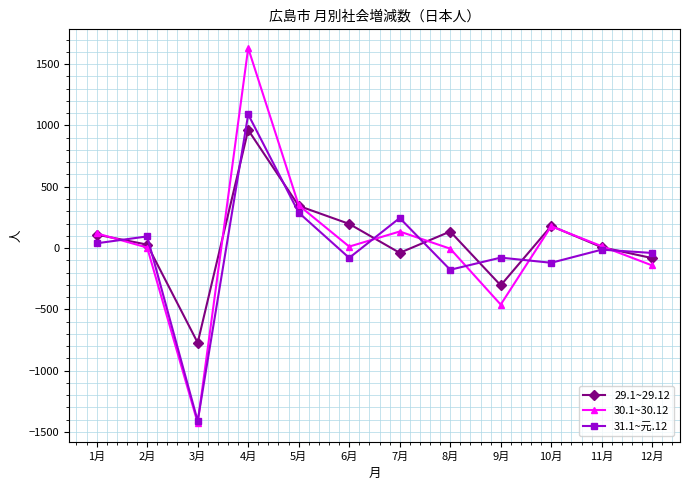

List the series in order of their overall mean, lowest first.

31.1~元.12, 30.1~30.12, 29.1~29.12